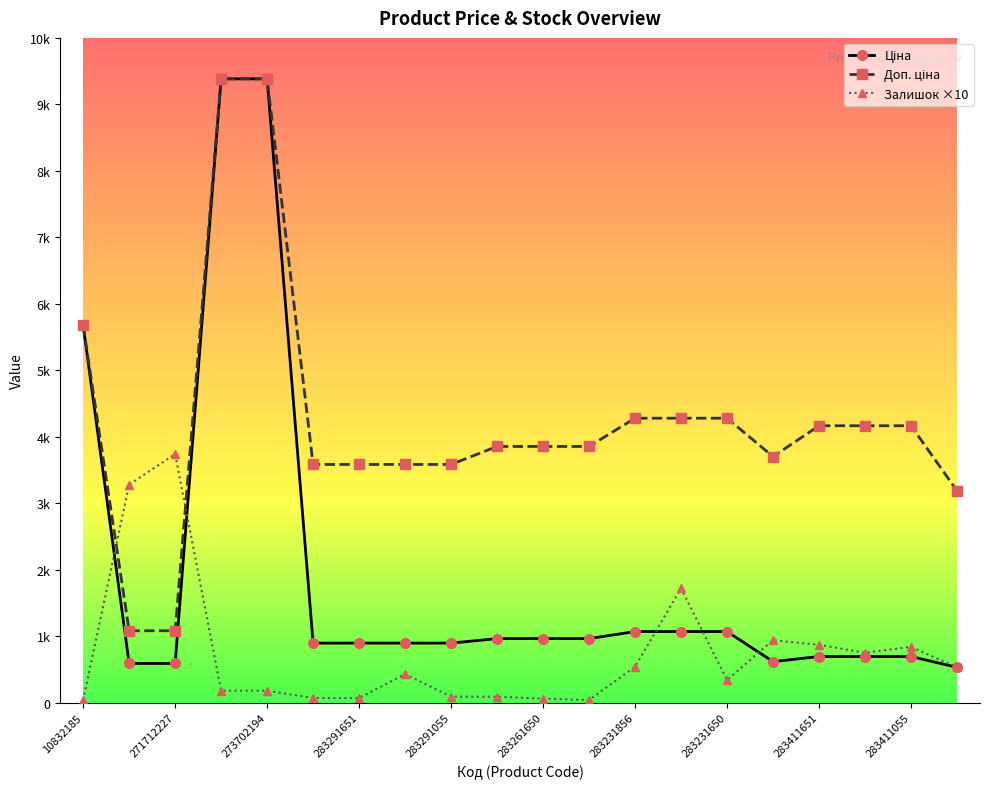

How many intersections are there between Залишок ×10 and Доп. ціна?

2